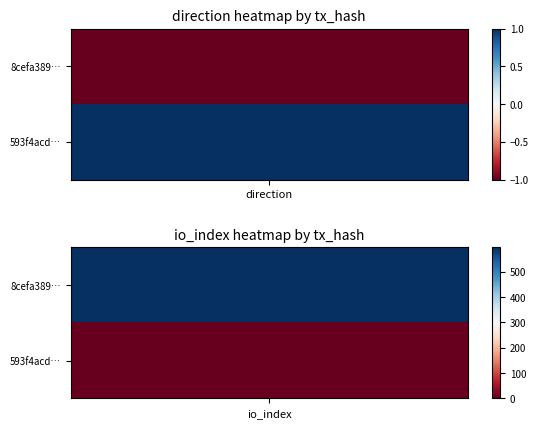

The 8cefa3891b02bcf938b821a17d9fa607ab2525b series shows 896 at io_index. True or false?

False